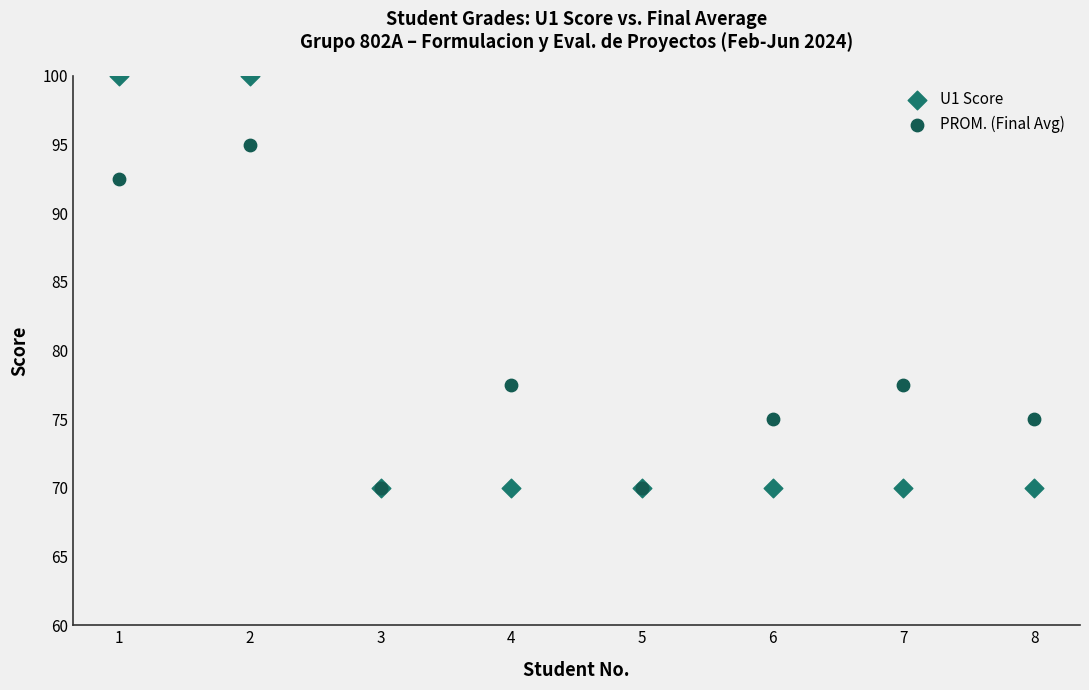

Which series has the largest Y range (max minus min)?

U1 Score